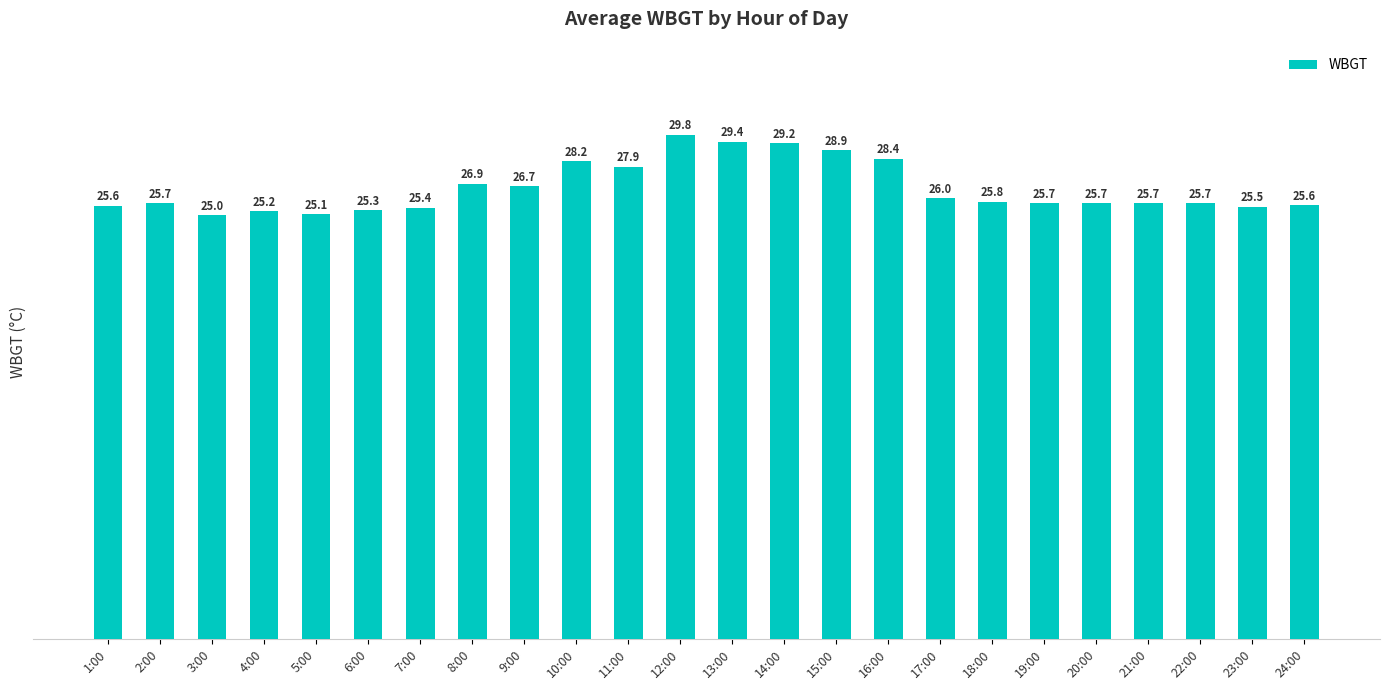

What is the average value?

26.6